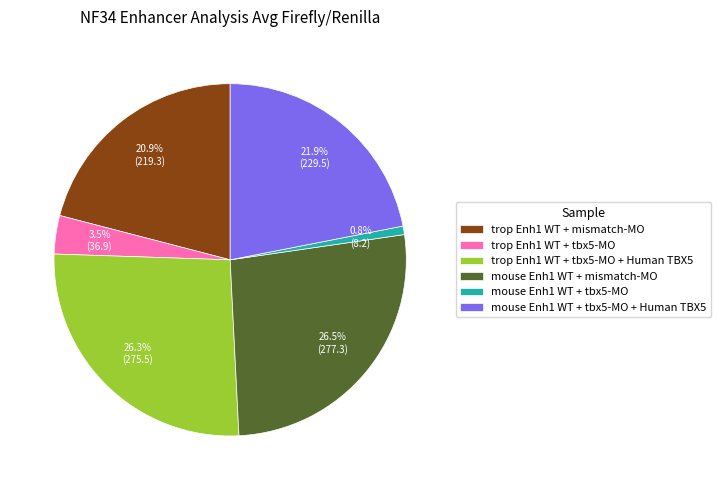

How many slices are in this pie chart?

6